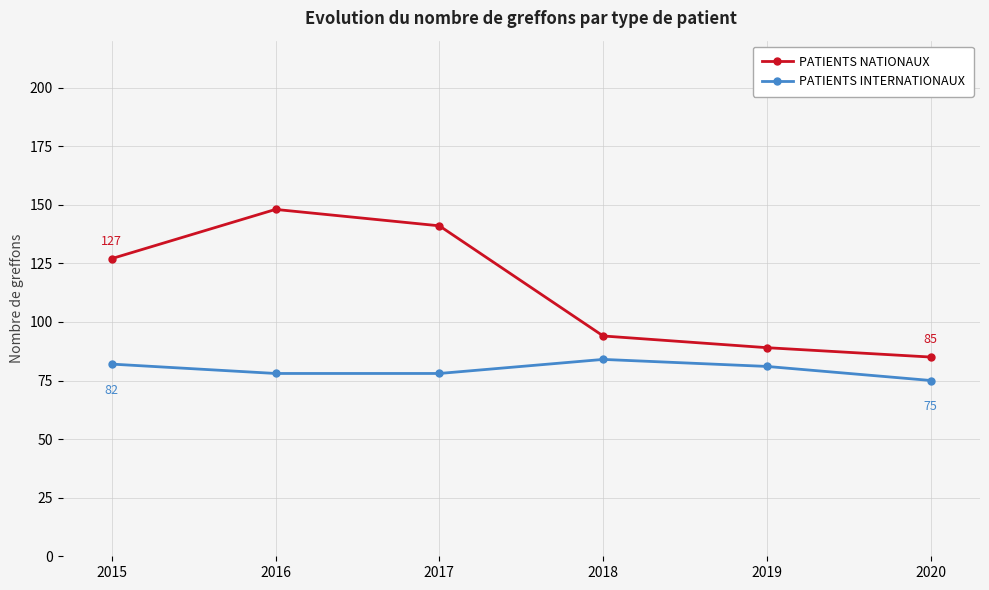

What are all the series names shown in the legend?

PATIENTS NATIONAUX, PATIENTS INTERNATIONAUX